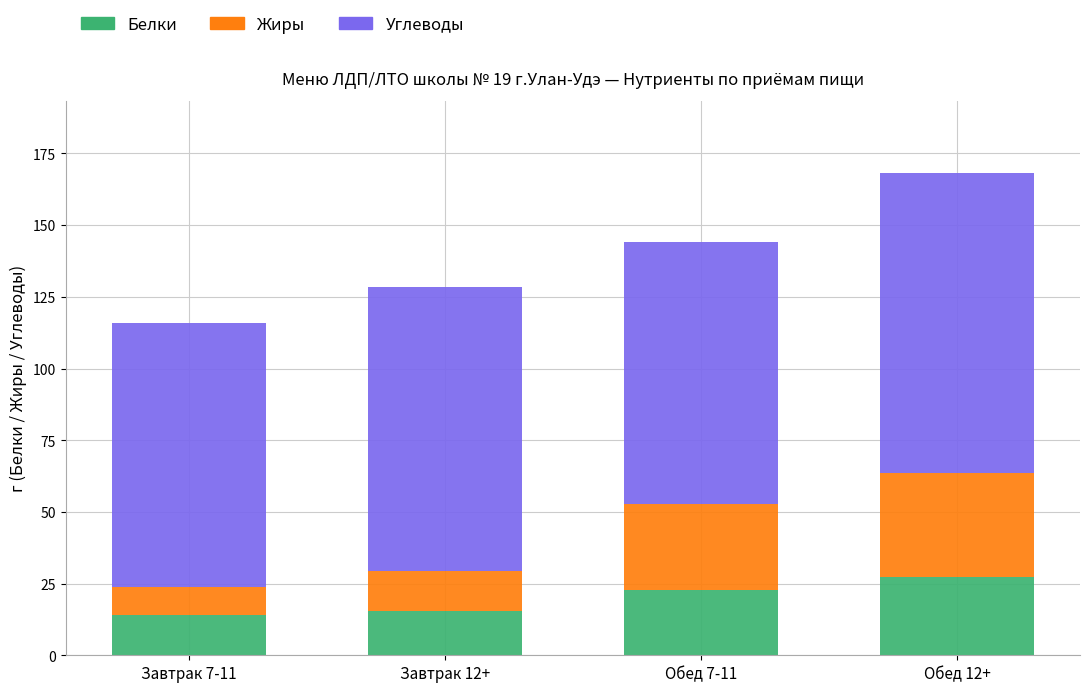

At which label does Белки first exceed 22?

Обед 7-11